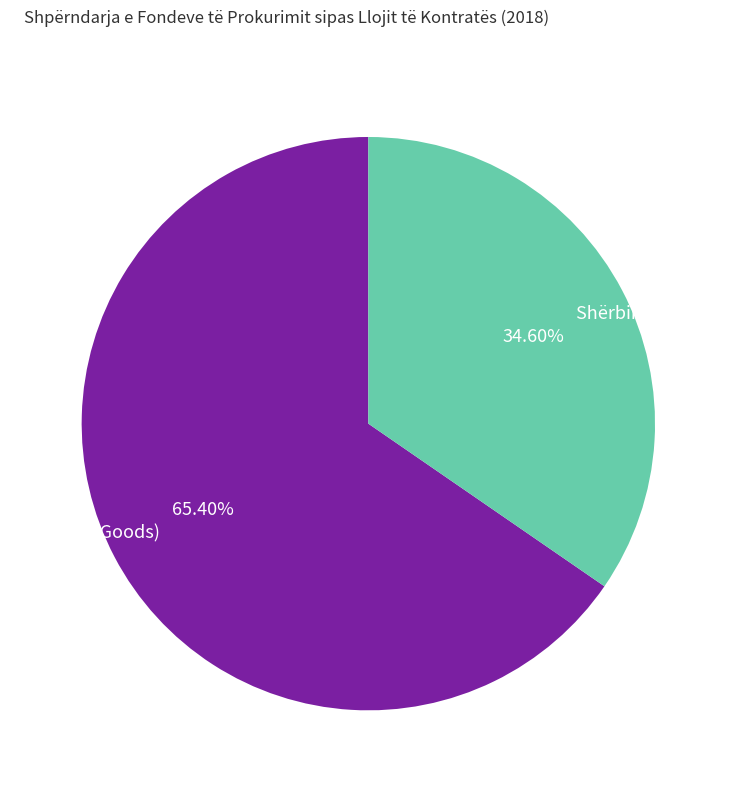

What is the ratio of the value at Mallra (Goods) to the value at Shërbime (Services)?

1.9